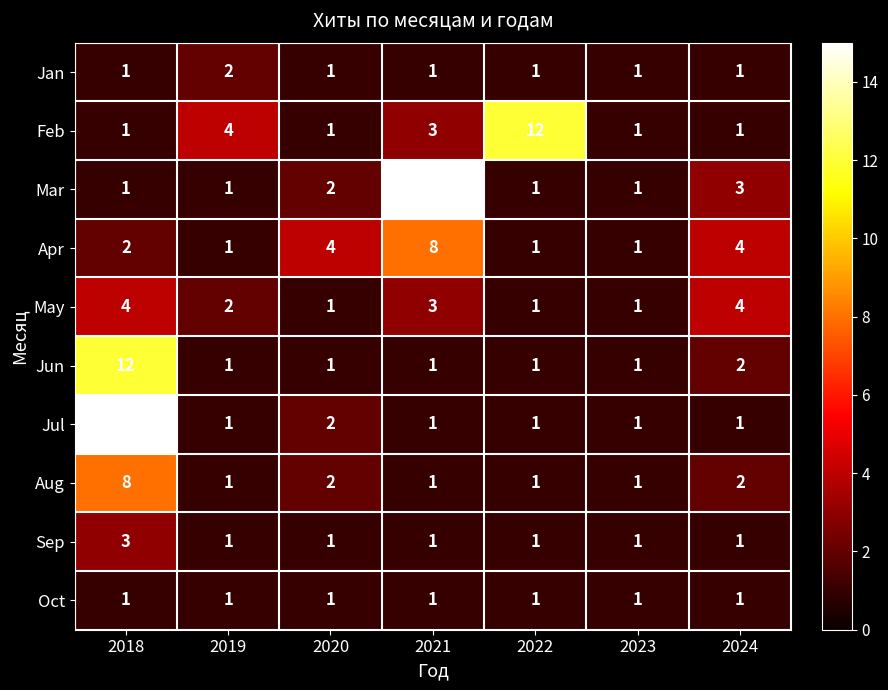

True or false: Feb has a value of 19 at 2022.

False